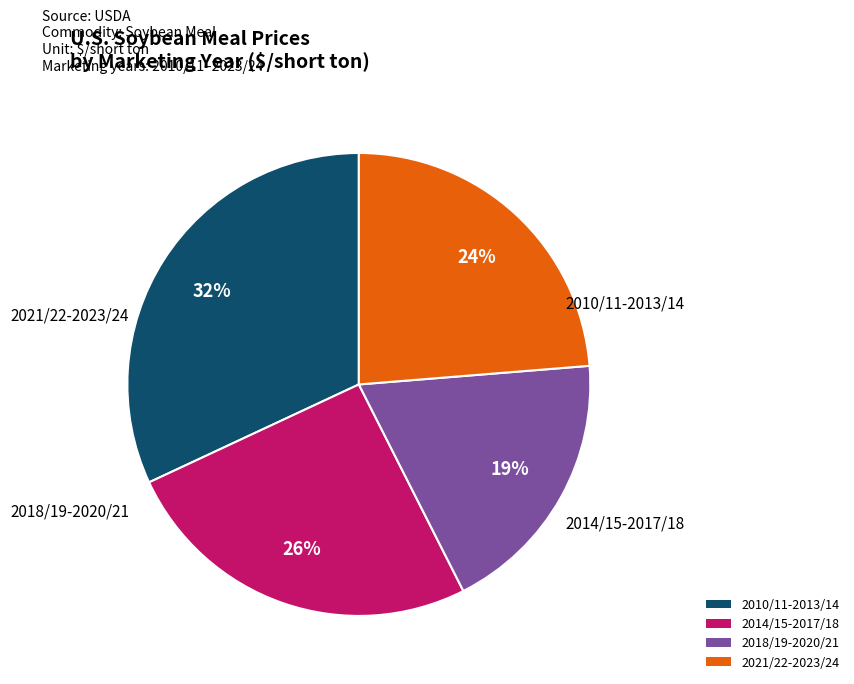

How many segments does this pie chart have?

4